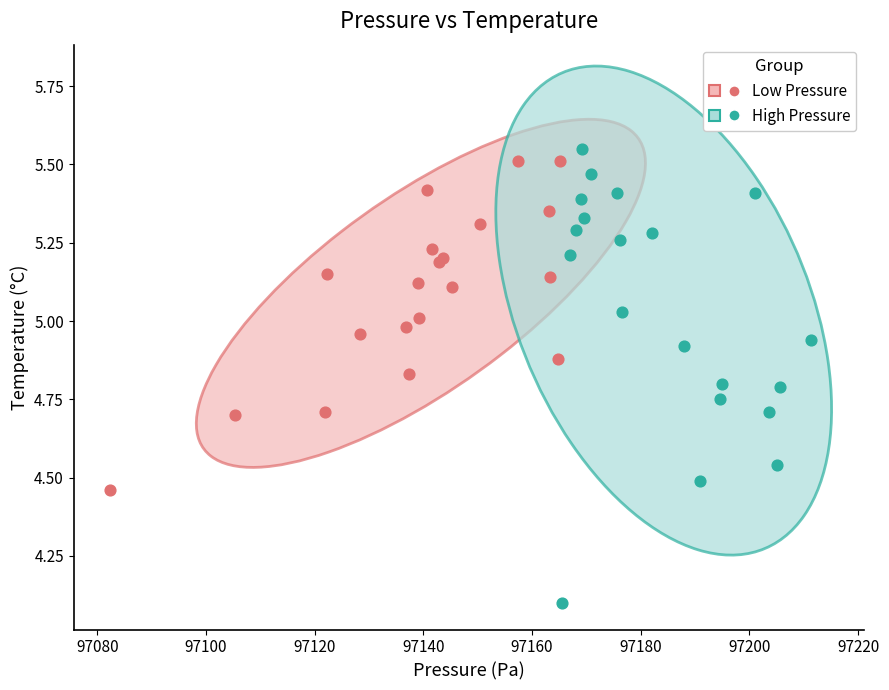

Which series has the widest spread of Y values?

High Pressure